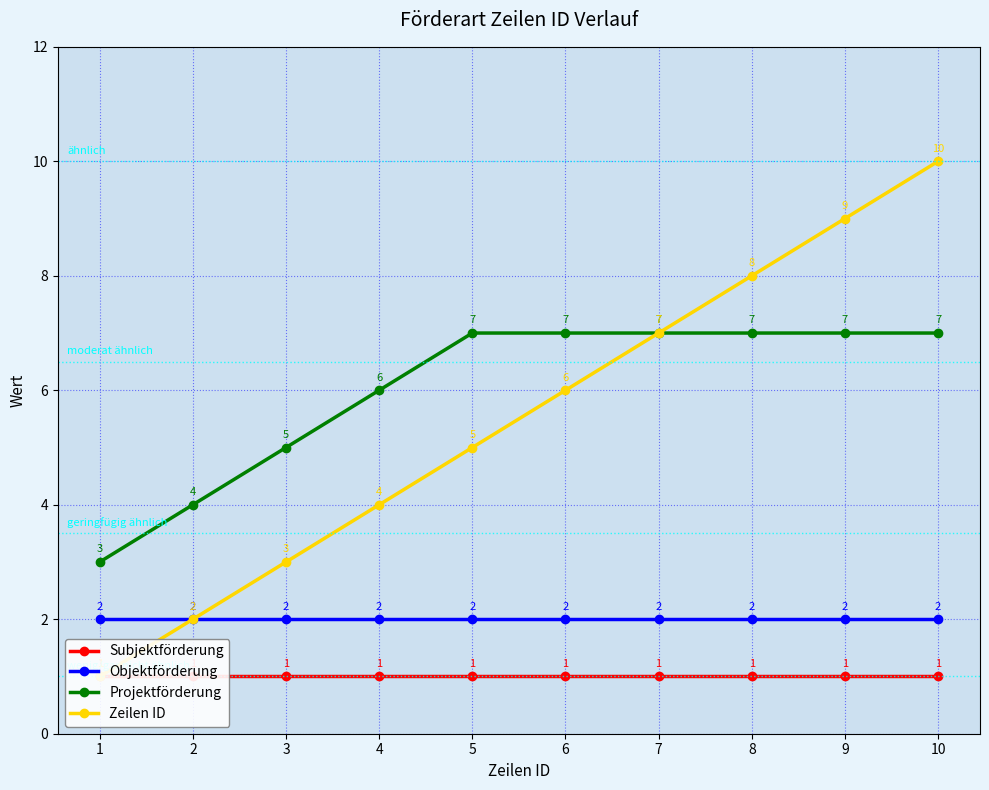

Which series has the largest total across all categories?

Projektförderung